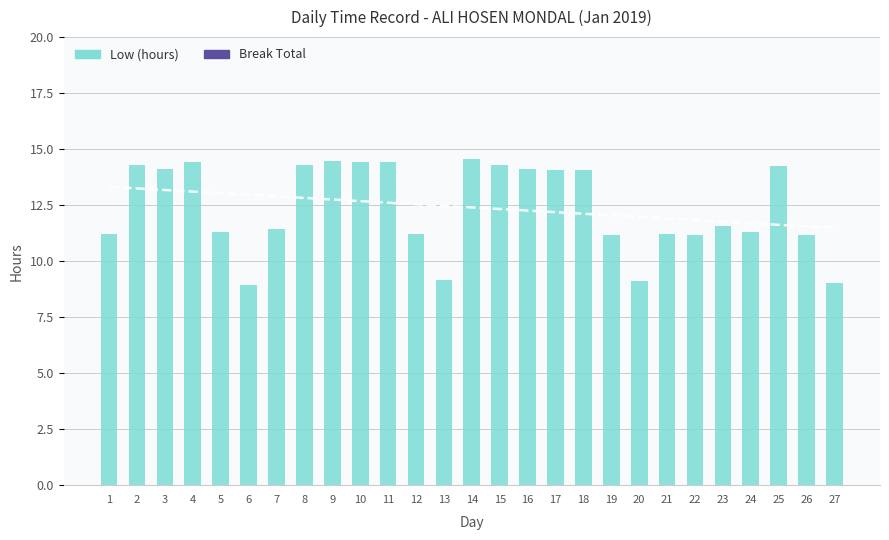

What is the difference between the highest and lowest values at 9?

14.4